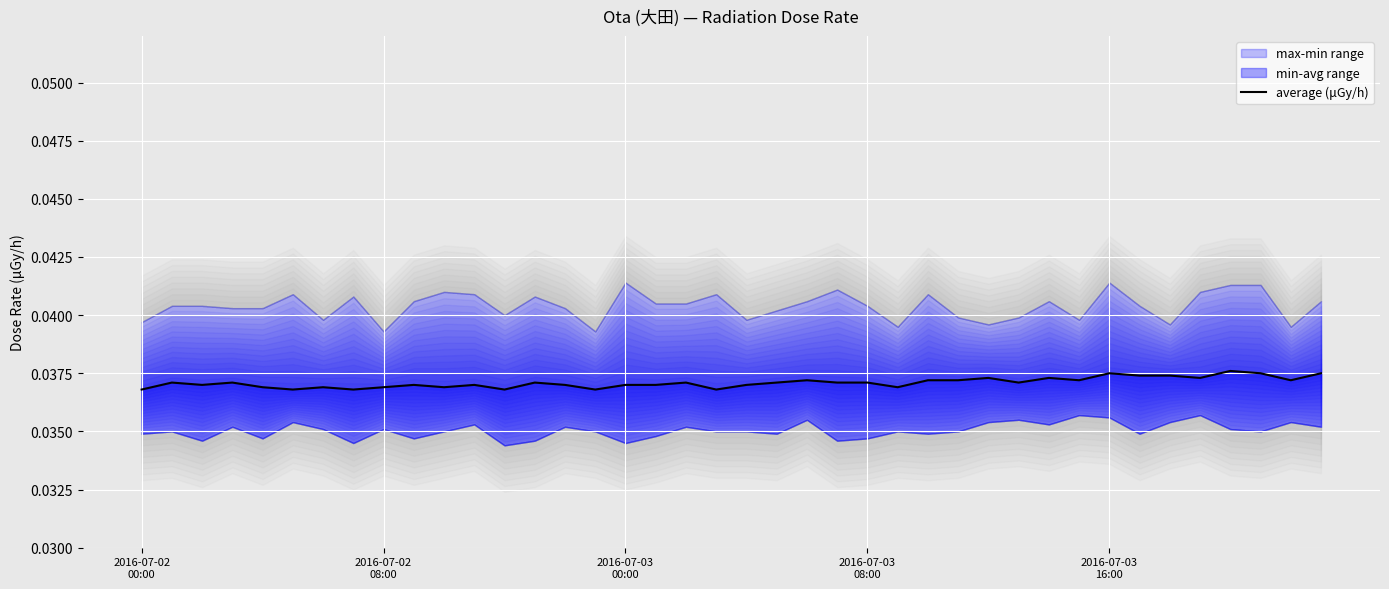

Rank the categories by value from highest to lowest.

36, 32, 37, 39, 33, 34, 28, 30, 35, 22, 26, 27, 31, 38, 2016-07-02
08:00, 2016-07-03
08:00, 13, 18, 21, 23, 24, 29, 2016-07-03
00:00, 9, 11, 14, 16, 17, 20, 2016-07-03
16:00, 6, 8, 10, 25, 2016-07-02
00:00, 5, 7, 12, 15, 19